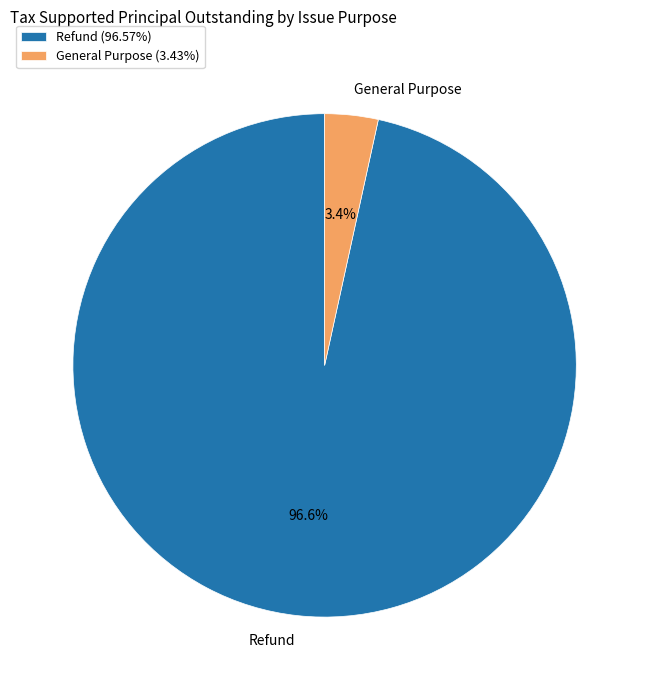

To the nearest percent, what is the combined percentage of Refund and General Purpose?

100%